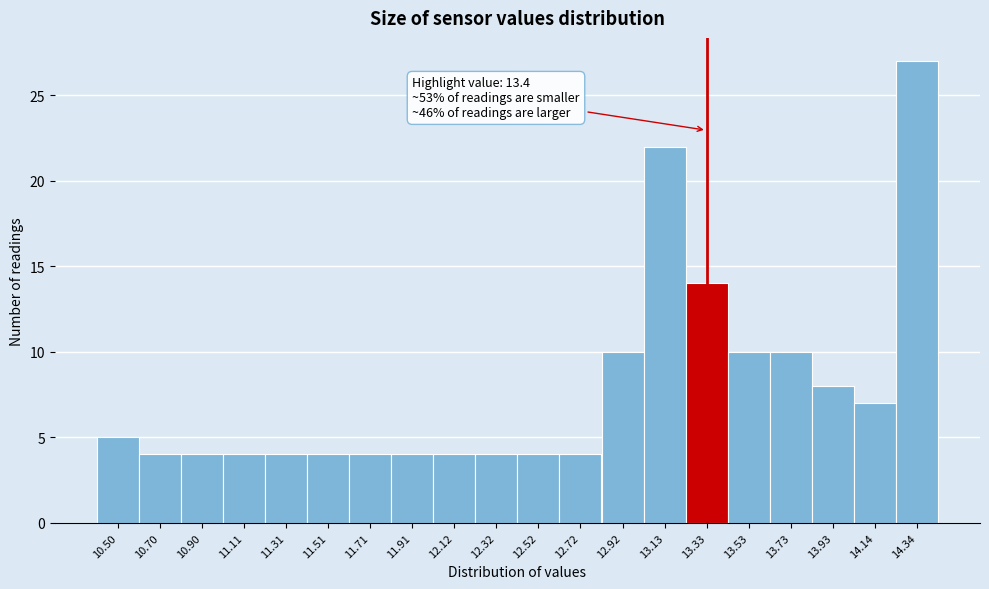

Reading left to right, what are all the values shown in this chart?

10.50=5	10.70=4	10.90=4	11.11=4	11.31=4	11.51=4	11.71=4	11.91=4	12.12=4	12.32=4	12.52=4	12.72=4	12.92=10	13.13=22	13.33=14	13.53=10	13.73=10	13.93=8	14.14=7	14.34=27